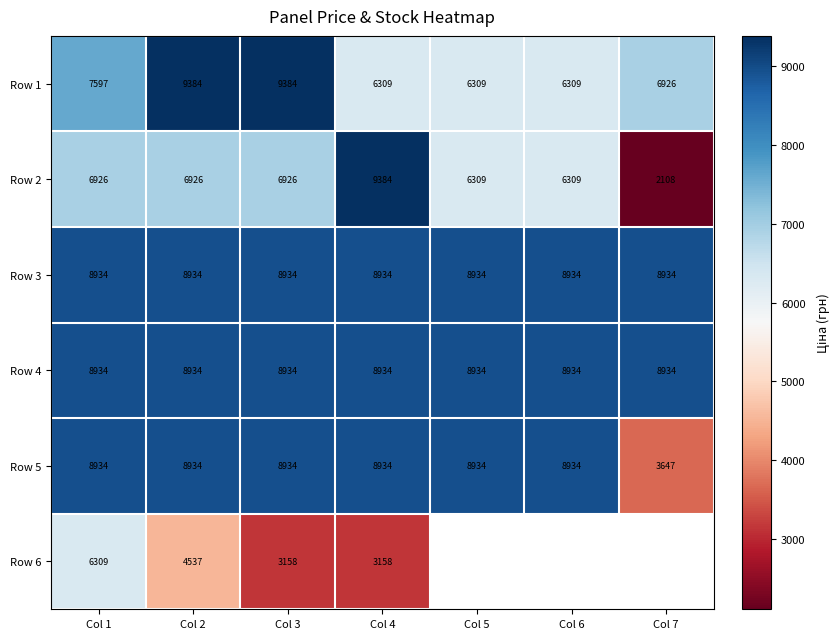

Rank the series by their maximum value, from highest to lowest.

Row 1, Row 2, Row 3, Row 4, Row 5, Row 6